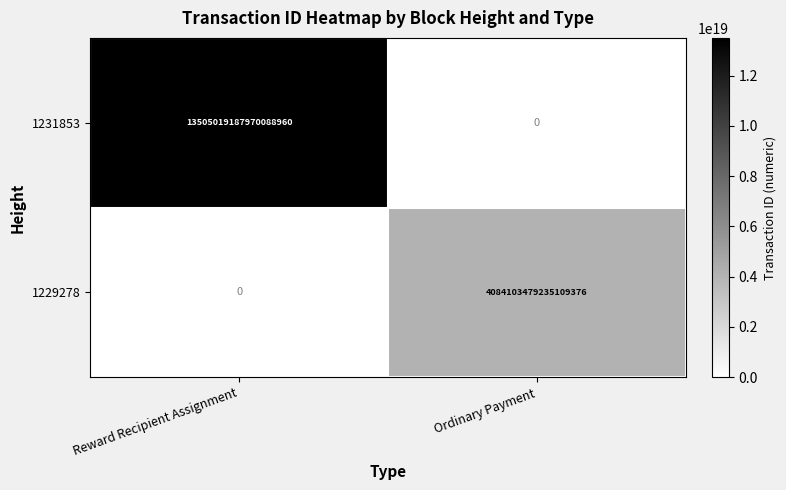

List the series in order of their overall mean, lowest first.

1229278, 1231853